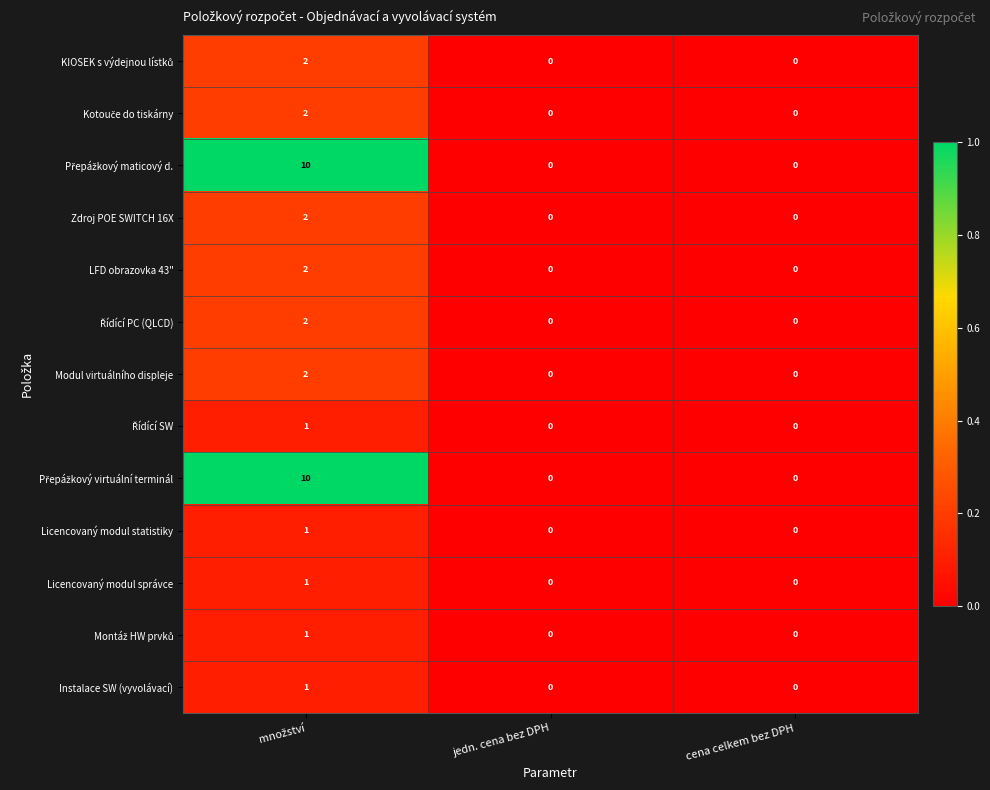

How many distinct data groups are displayed?

13